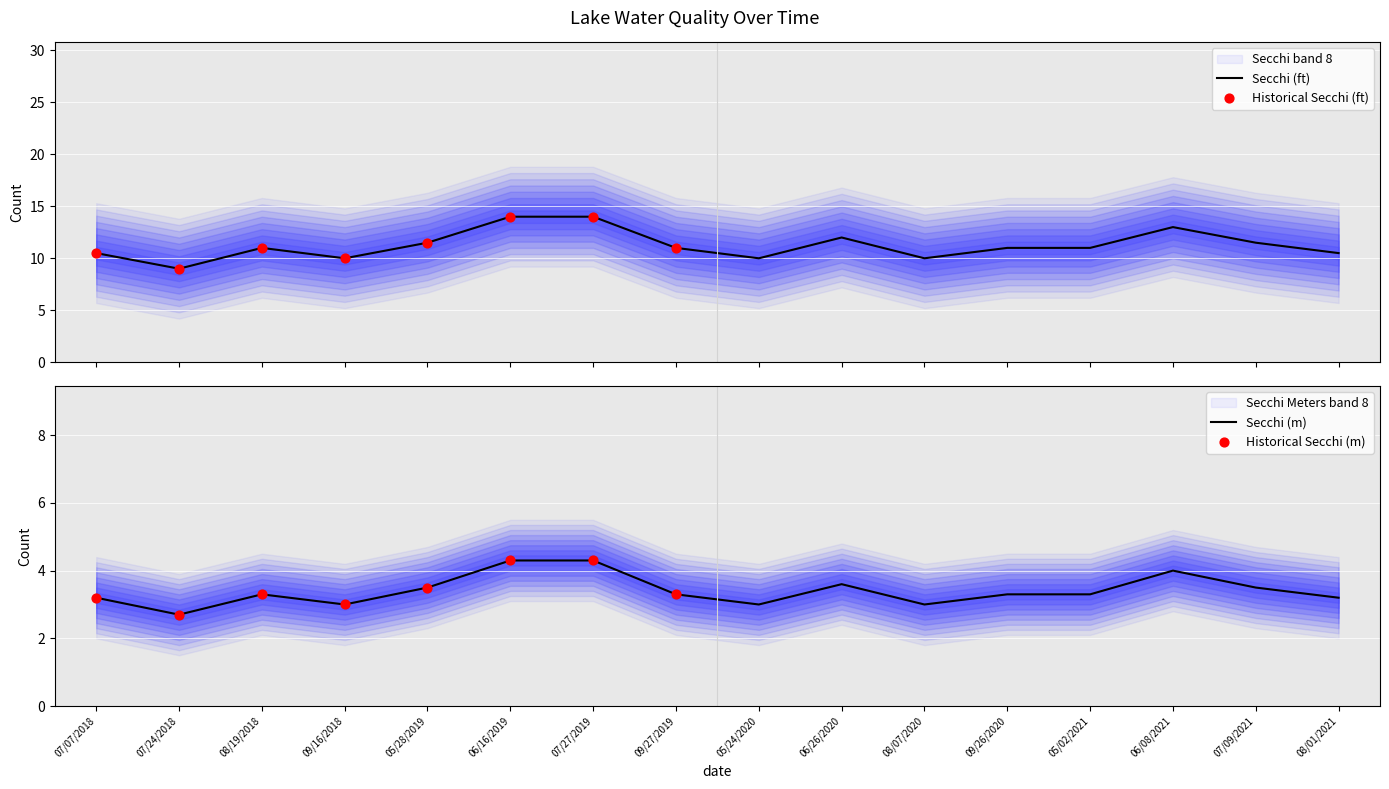

Is the value of Secchi Meters at 09/16/2018 greater than the value of Secchi at 05/24/2020?

No